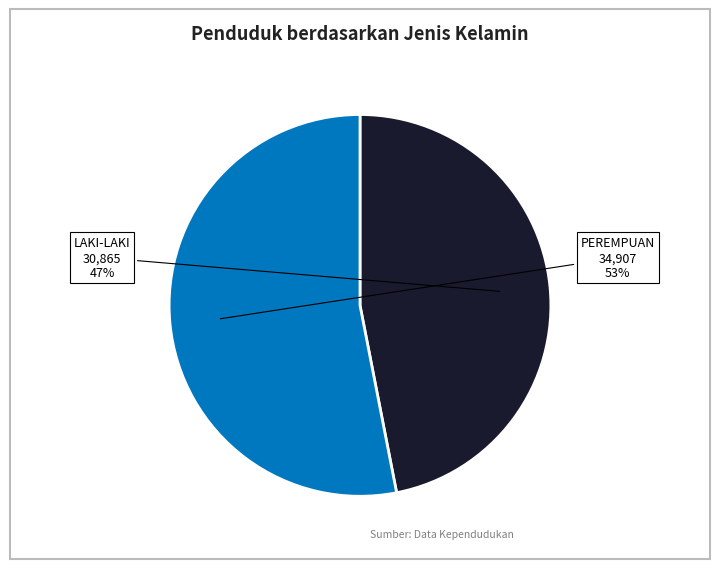

Is it true that LAKI-LAKI is 47% of the pie?

True